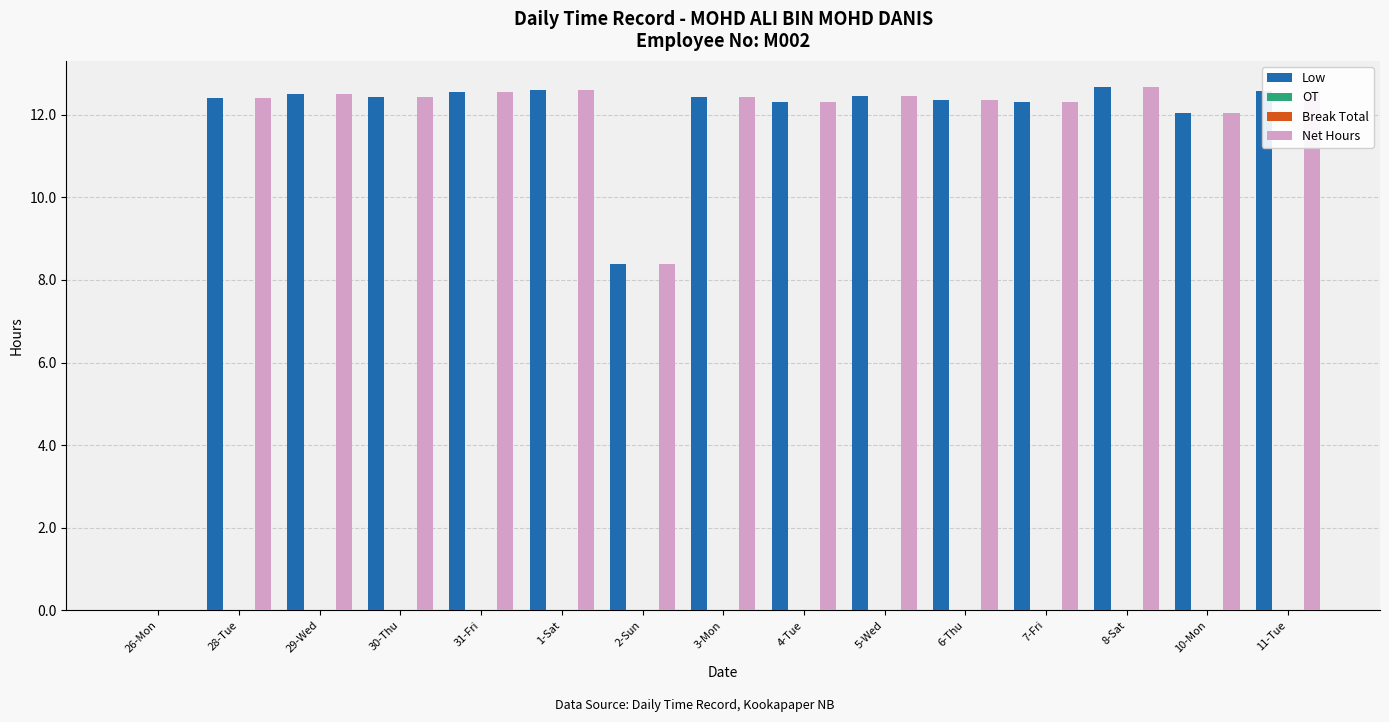

Which series changed the most between 1-Sat and 5-Wed?

Low